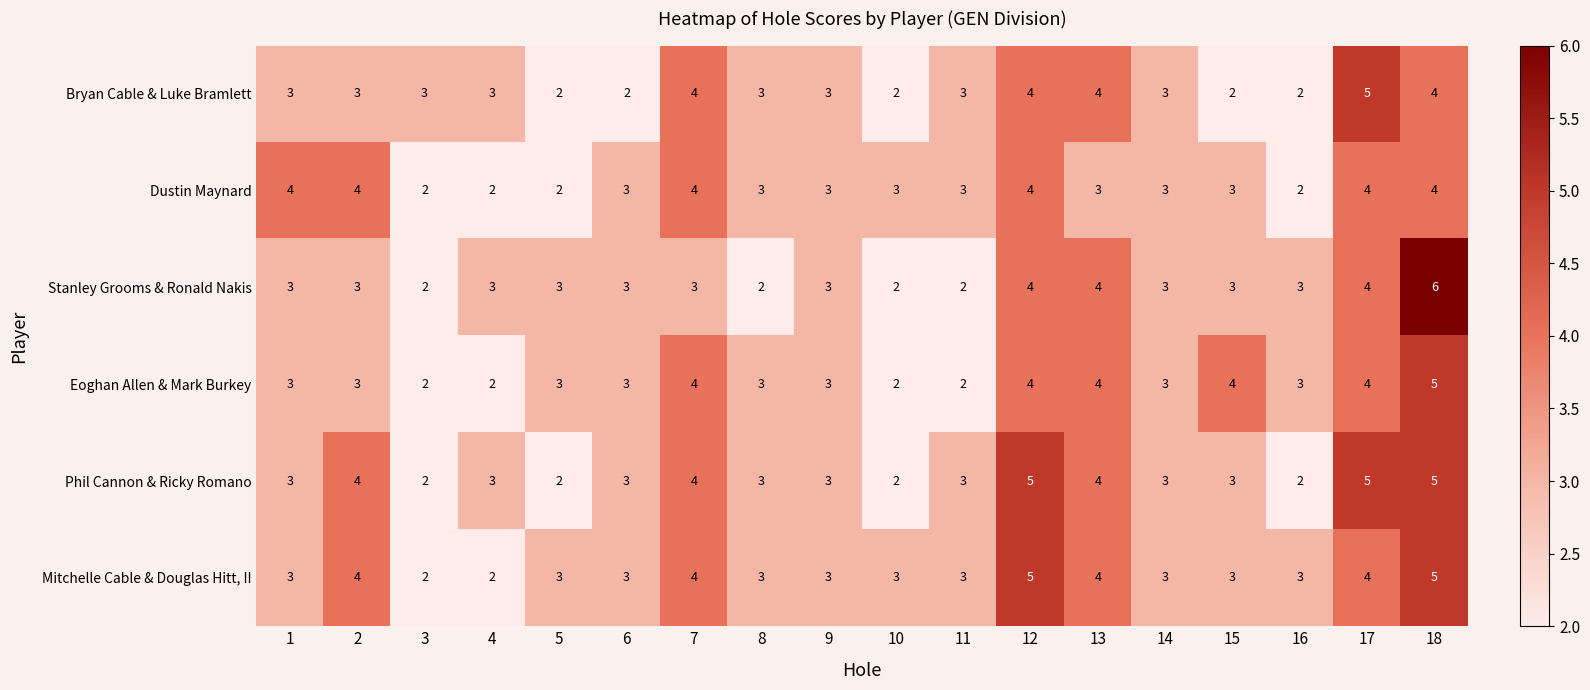

Which series has the largest range (max minus min)?

Stanley Grooms & Ronald Nakis